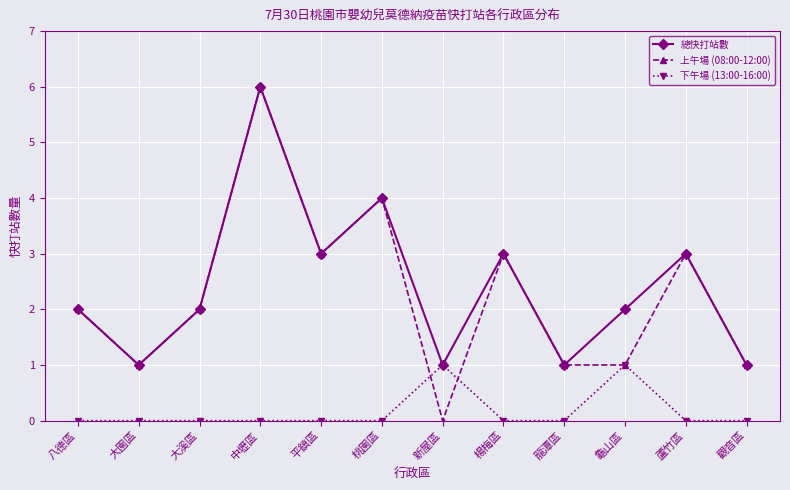

What is the difference between the second highest and second lowest values in the 下午場 (13:00-16:00) series?

1